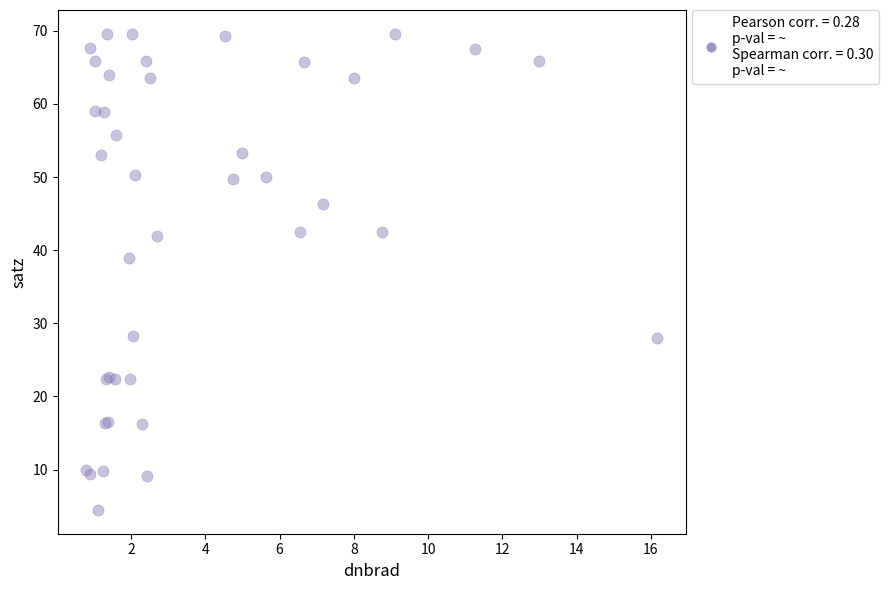

What Y value in the scatter plot is closest to 37?

38.9